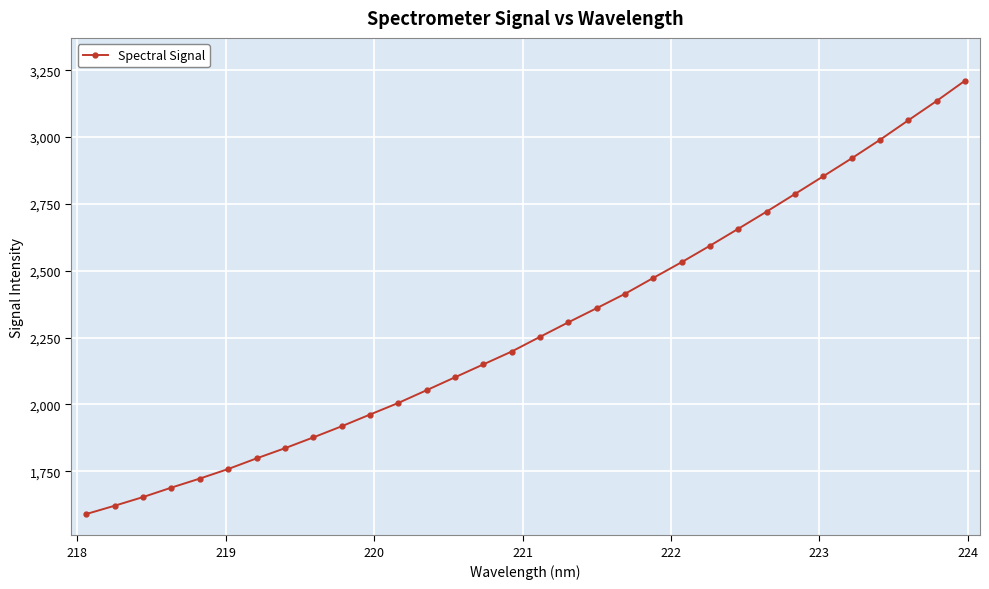

What is the maximum value shown in the chart?

3210.3